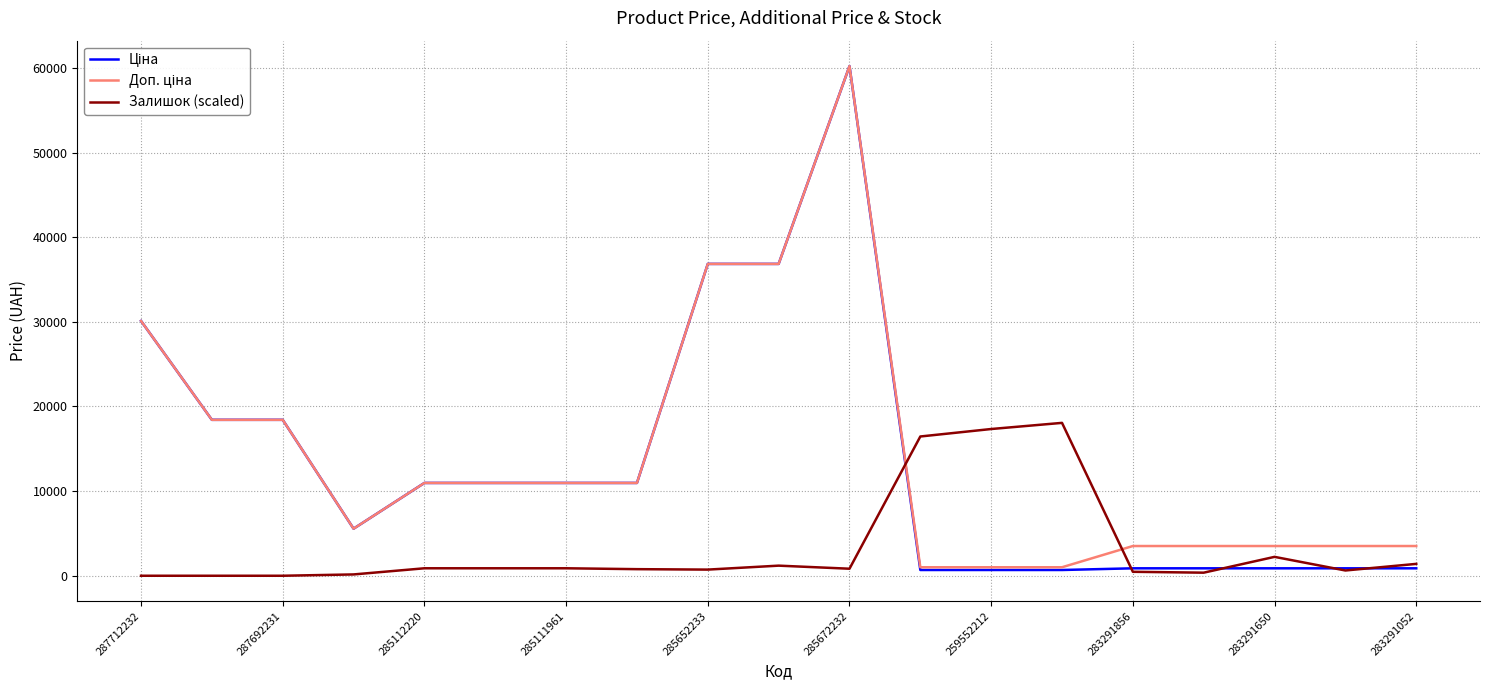

Count the number of data series in this chart.

3